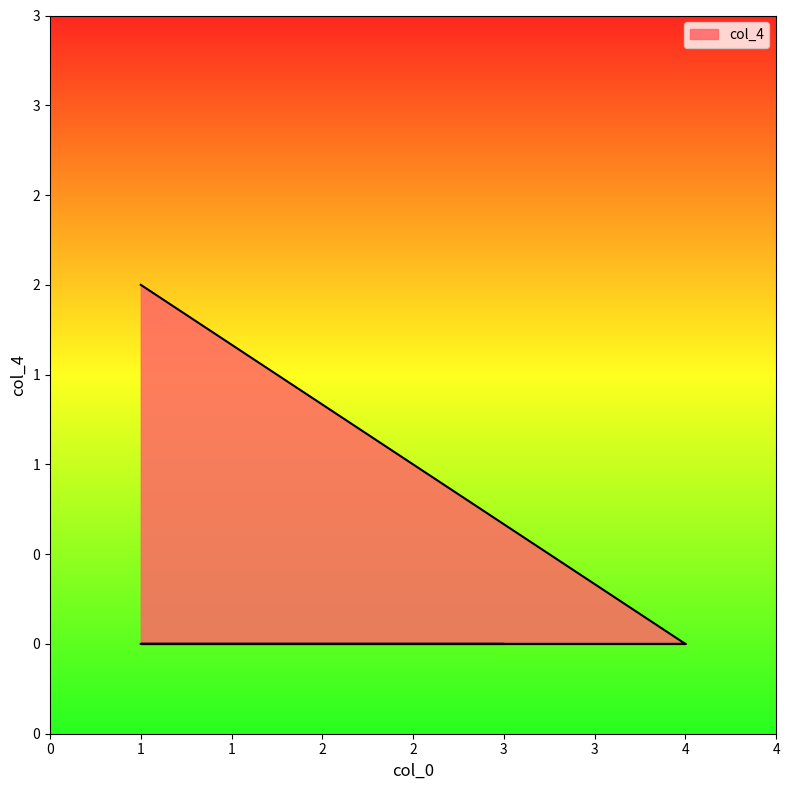

What is the difference between the maximum and second lowest values?

2